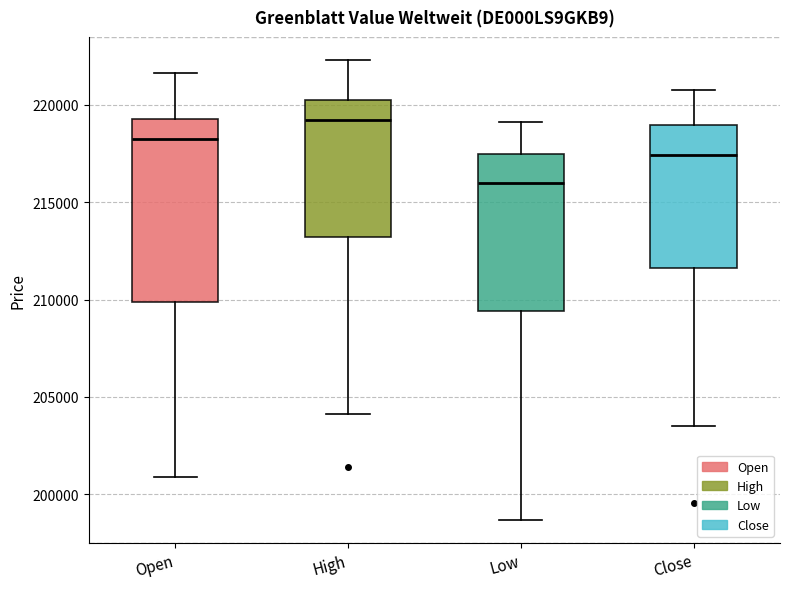

Reading left to right, read every box against the y-axis: the position of its median line, the range the box covers, and the ends of its whiskers. The values are not printed on the chart, so give them approximately, as read against the axis.

Open: median 218000, box 210000 to 219500, whiskers 201000 to 221500
High: median 219000, box 213000 to 220500, whiskers 204000 to 222500
Low: median 216000, box 209500 to 217500, whiskers 198500 to 219000
Close: median 217500, box 211500 to 219000, whiskers 203500 to 220500